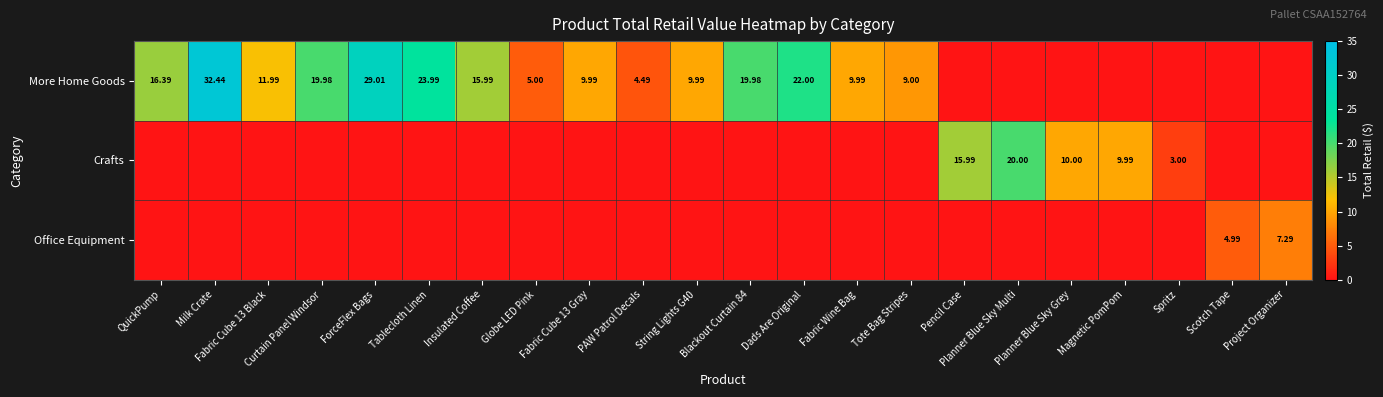

At which label does More Home Goods first exceed 9?

QuickPump